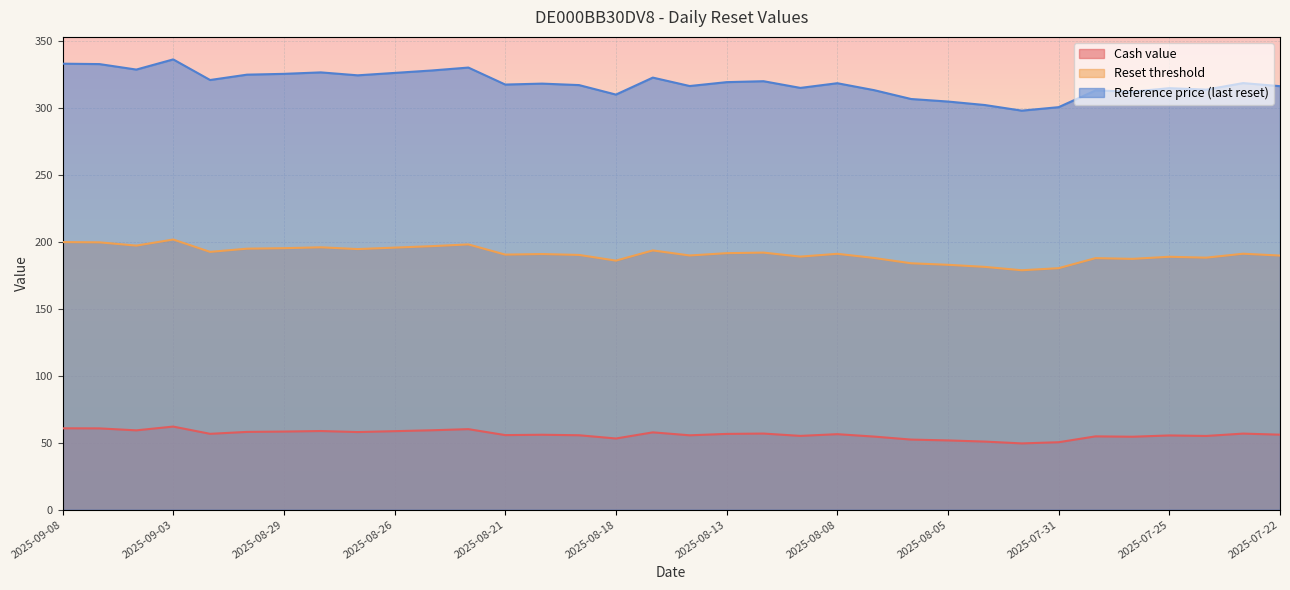

Rank the series by their average value, from lowest to highest.

Cash value, Reset threshold, Reference price (last reset)